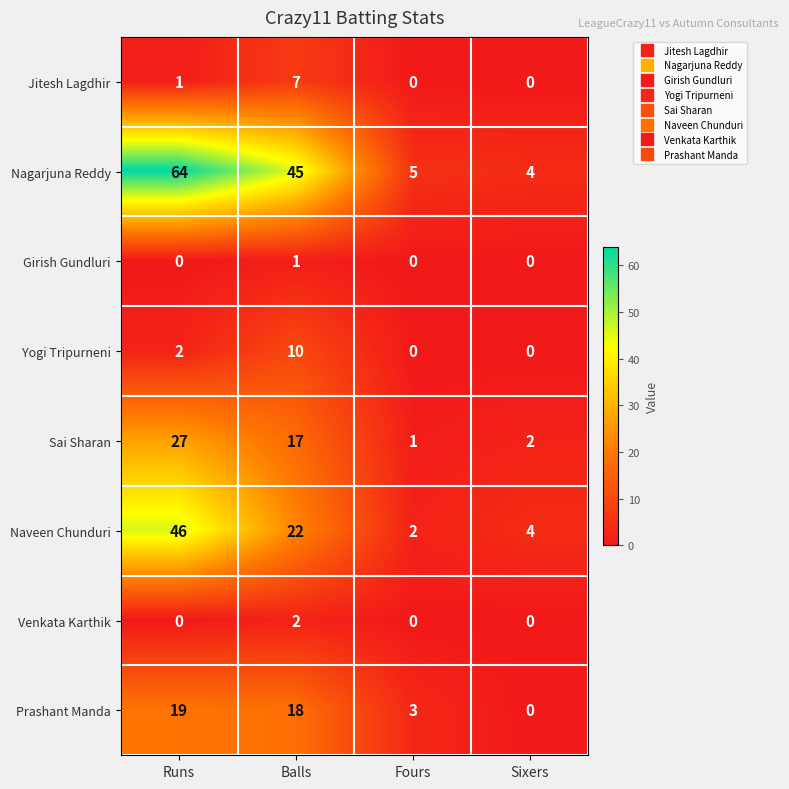

Which series has the largest total across all categories?

Nagarjuna Reddy